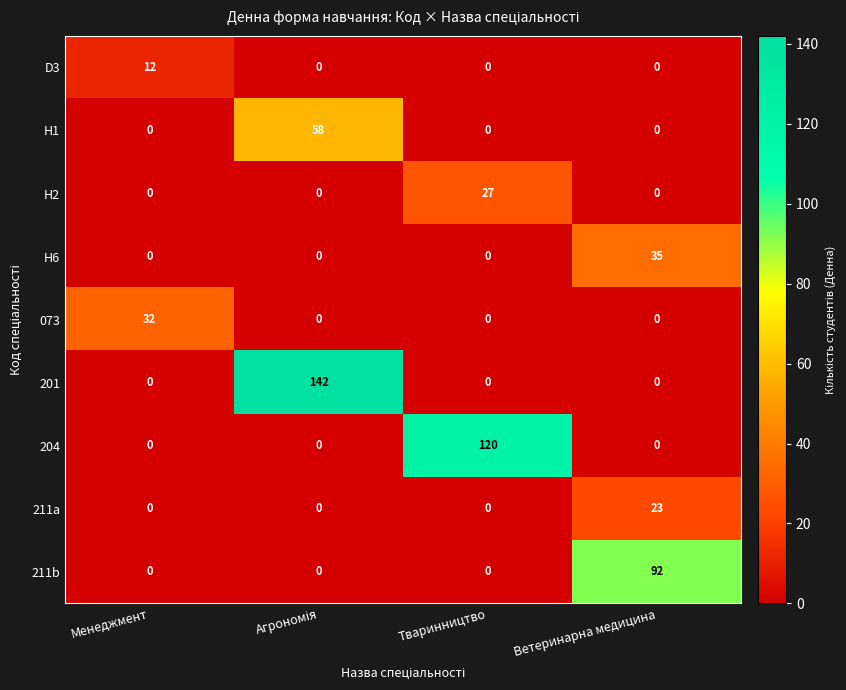

At how many categories does at least one series exceed 60?

3